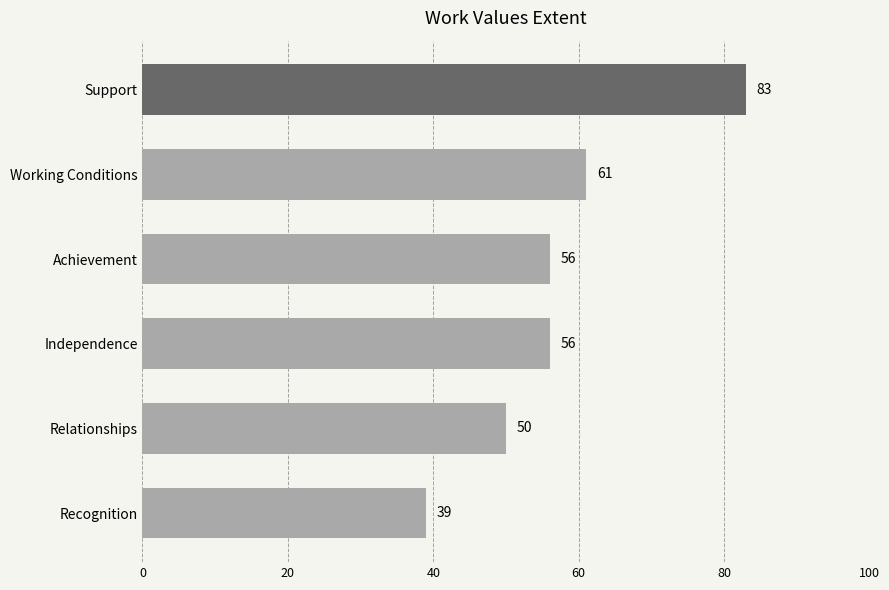

Reading top to bottom, what are all the values shown in this chart?

83	61	56	56	50	39